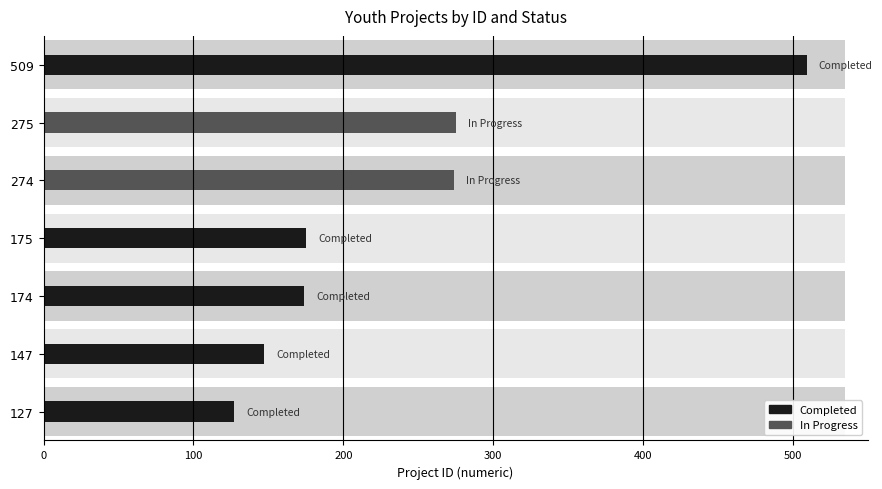

True or false: In Progress has a value of -188 at 127.

False